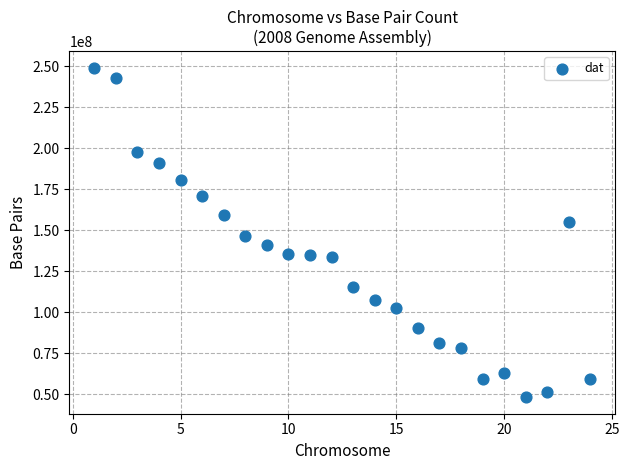

What is the range of X values (max minus min)?

23